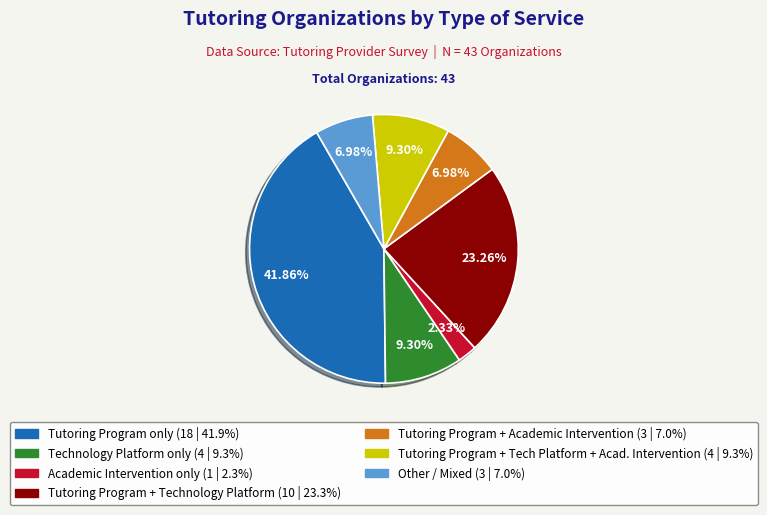

Is there any slice that represents more than half of the pie?

No